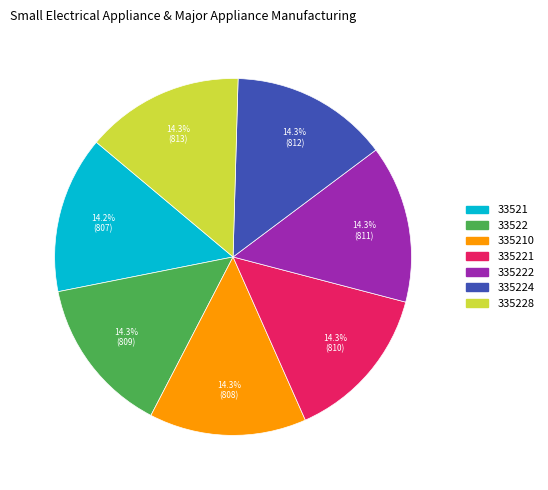

Is there any slice that represents more than half of the pie?

No